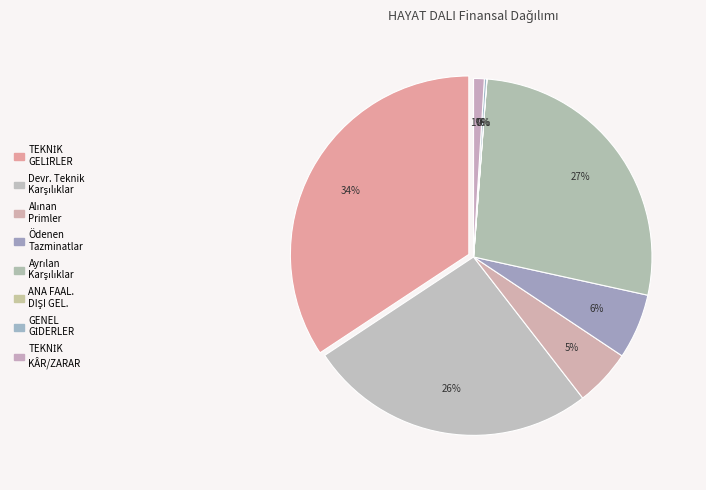

To the nearest percent, what is the difference between the GENEL GİDERLER and Ayrılan Teknik Karşılıklar slice percentages?

27%